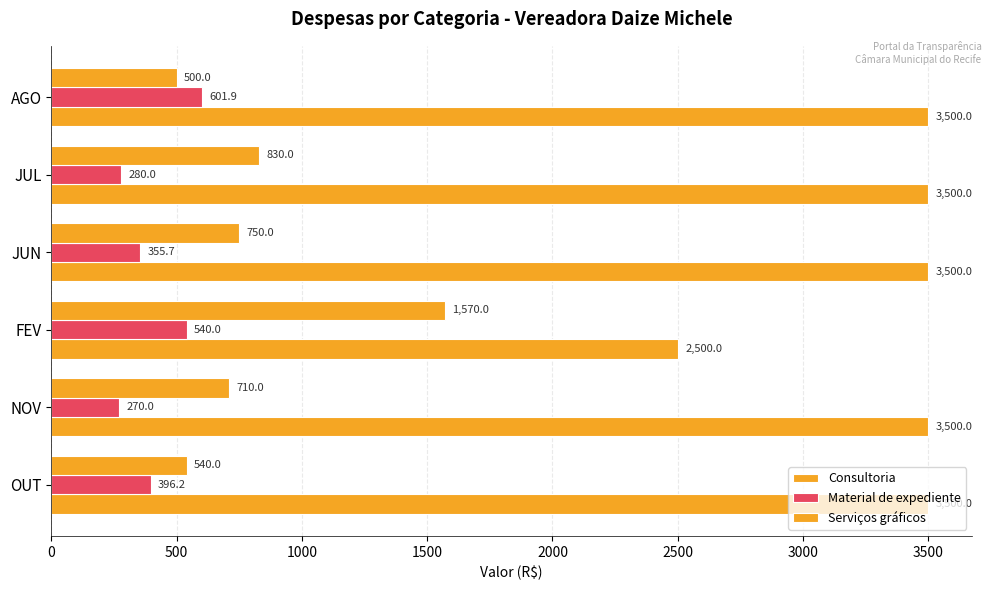

Count the number of data series in this chart.

3